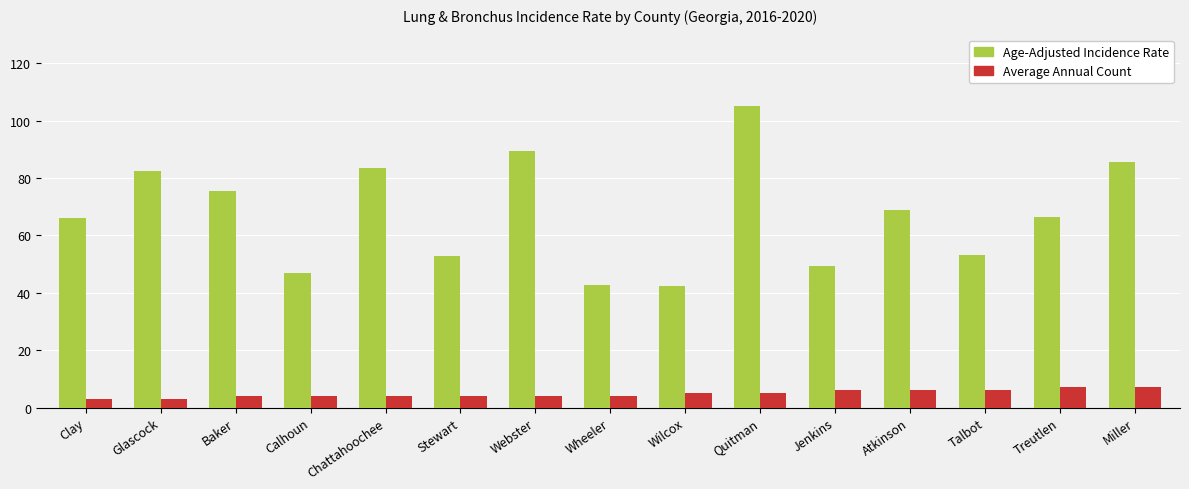

True or false: Age-Adjusted Incidence Rate has a value of 46.9 at Calhoun.

True